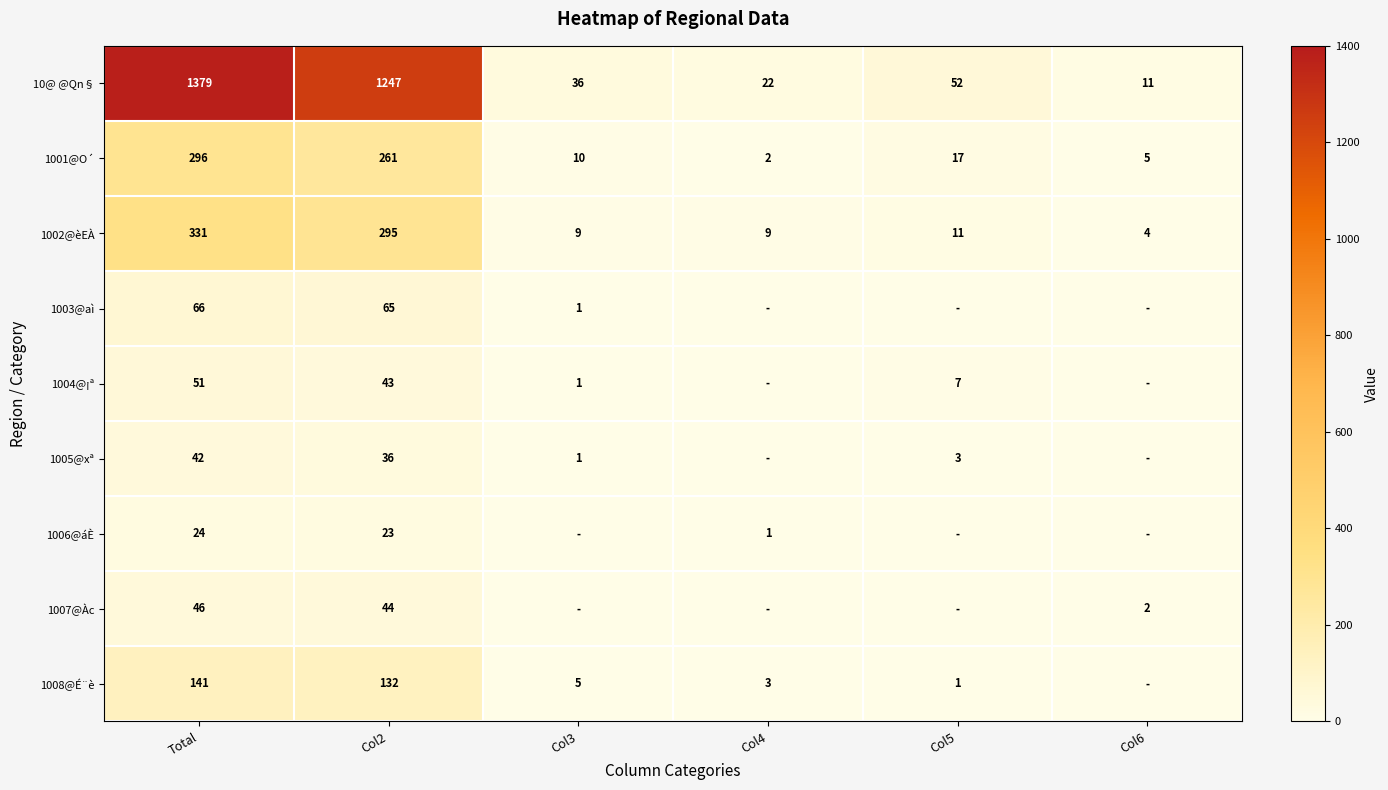

What is the spread (max minus min) of values at Total?

1355